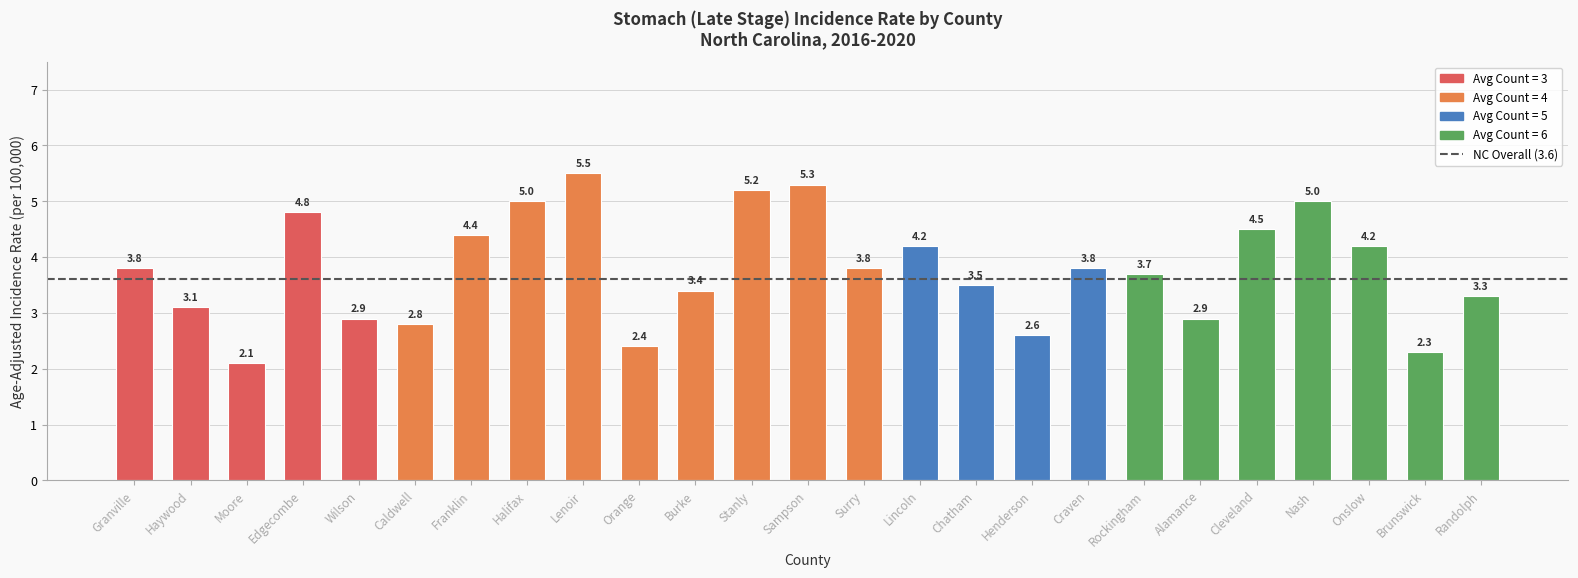

How many distinct data groups are displayed?

1